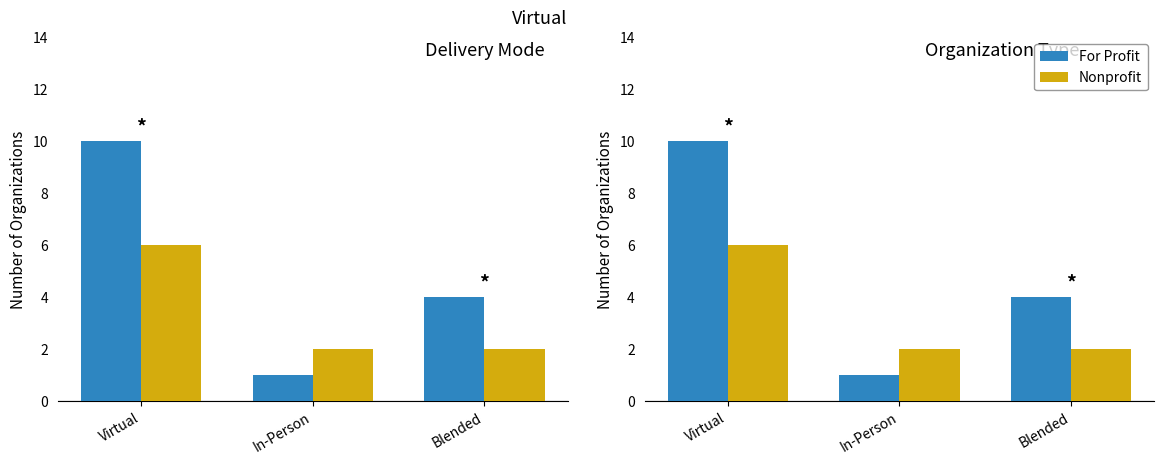

Is it true that For Profit equals 4 at Blended?

True